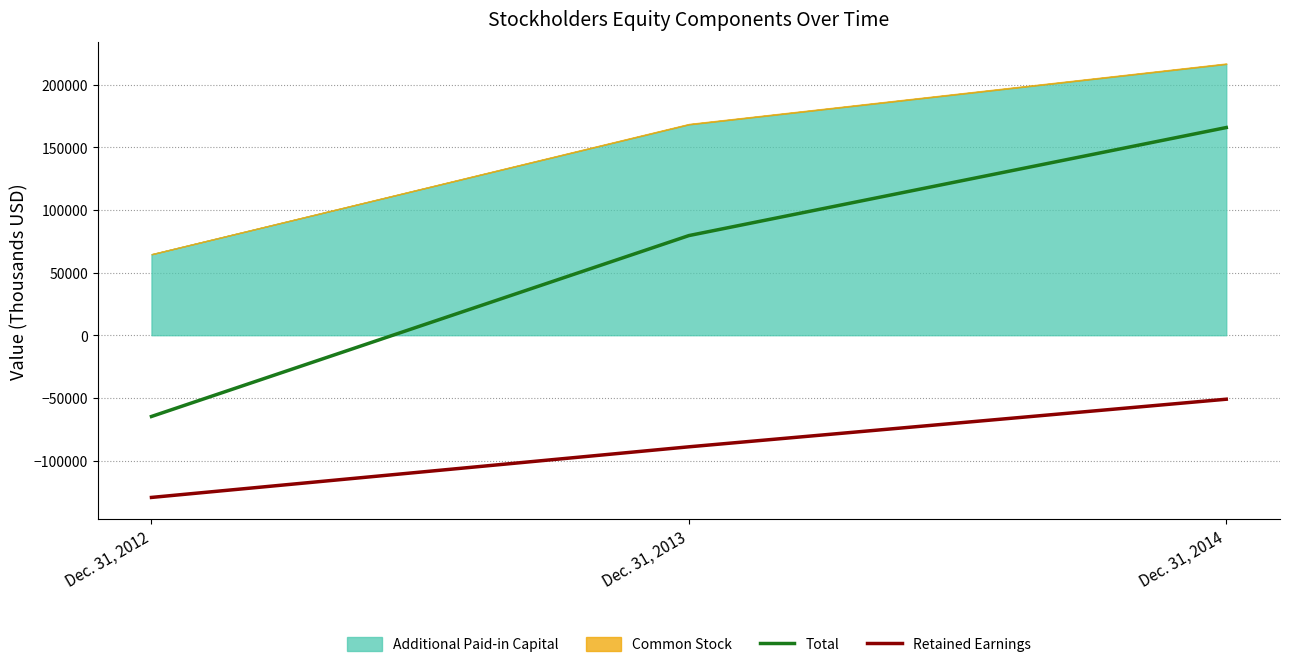

What is the difference between the maximum and second lowest values in the Total series?

86190